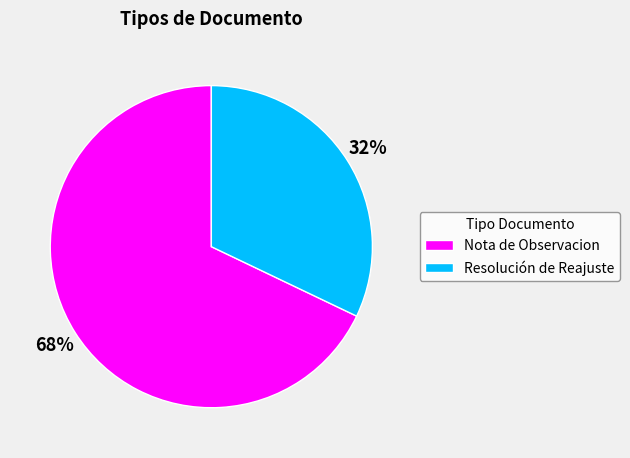

Is there a majority slice in this chart?

Yes